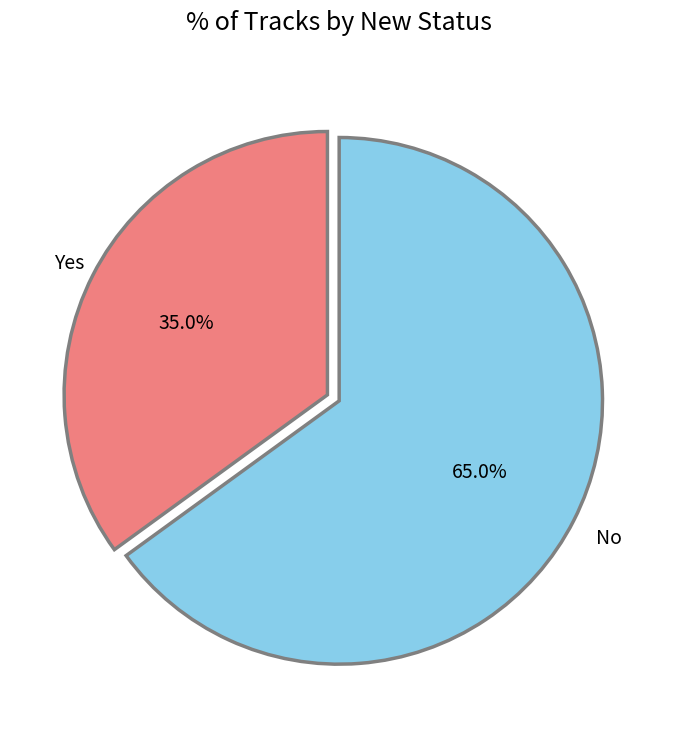

To the nearest percent, what is the difference between the largest and smallest slice percentages?

30%